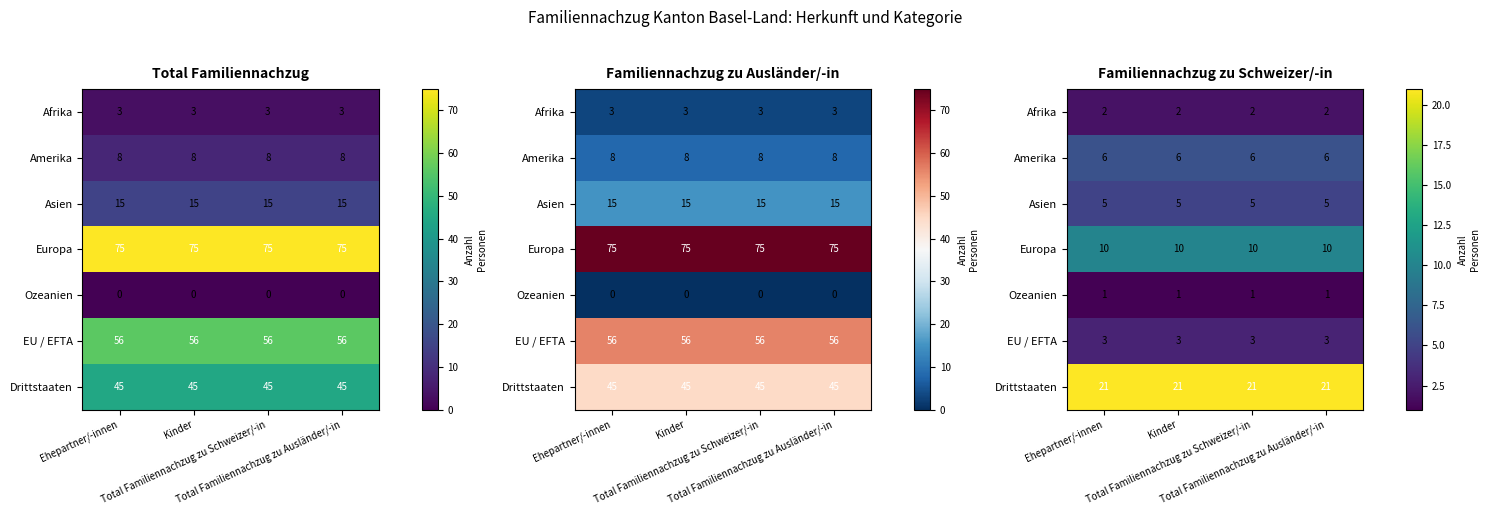

Which category has the highest value across all series?

Ehepartner/-innen